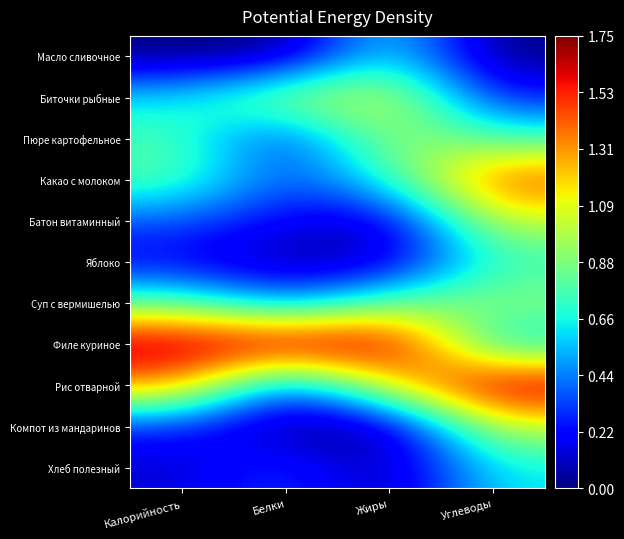

Rank the series at Жиры from lowest to highest value.

Компот из мандаринов, Хлеб полезный, Яблоко, Батон витаминный, Масло сливочное, Какао с молоком, Суп с вермишелью, Пюре картофельное, Биточки рыбные, Рис отварной, Филе куриное